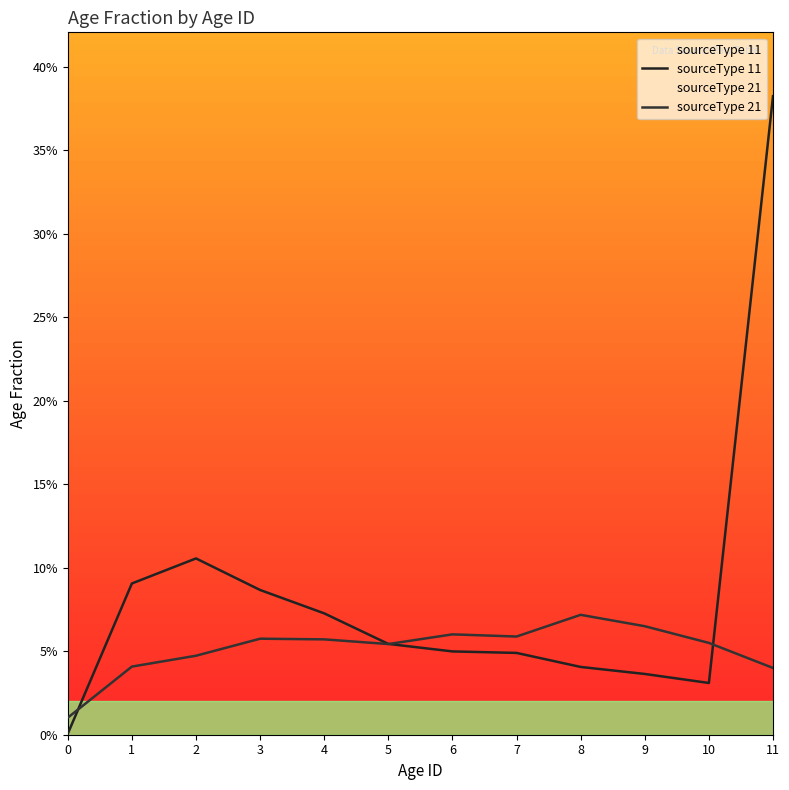

How many lines are shown in the chart?

2